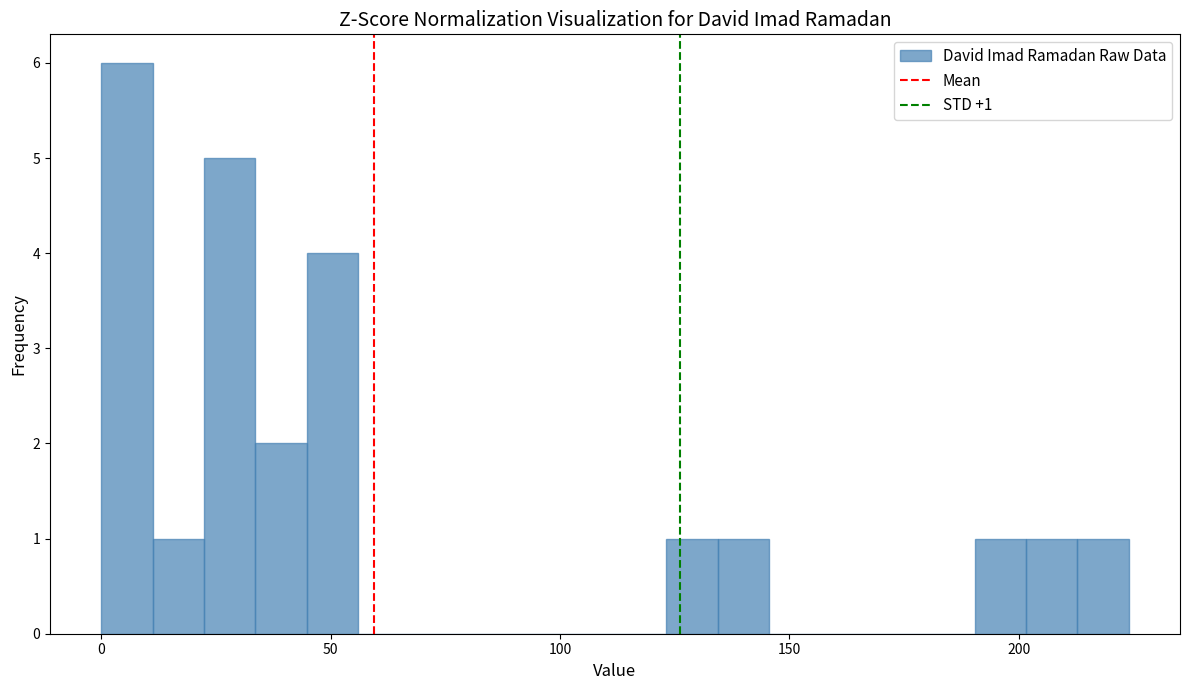

Around what value on the x-axis is the tallest bar? Give the approximate position of its centre, as read against the axis.

5